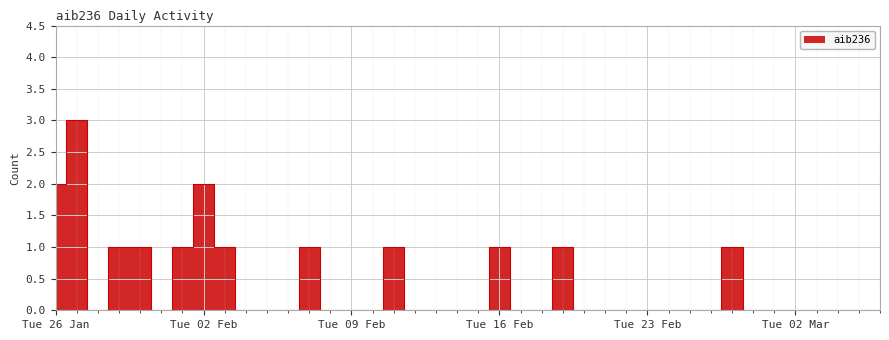

What is the difference between the second highest and second lowest values?

2